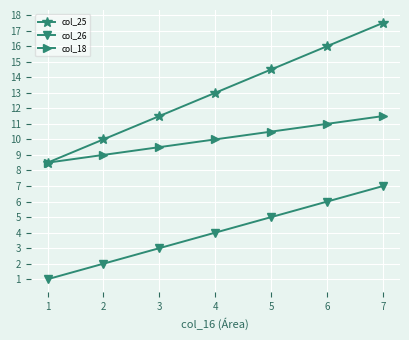

Is the value of col_26 at 3 greater than the value of col_18 at 2?

No